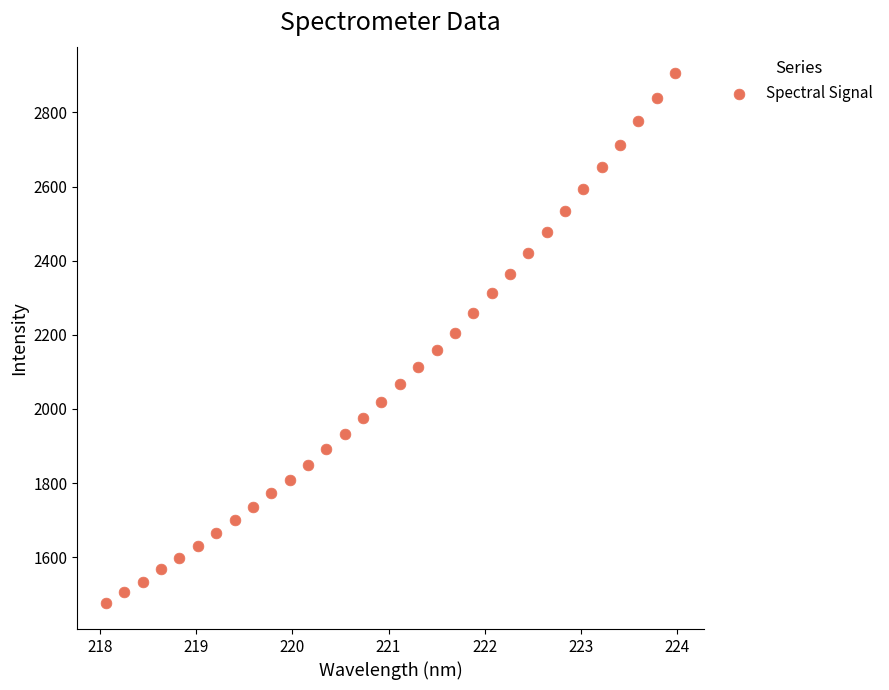

What is the range of Y values (max minus min)?

1428.6